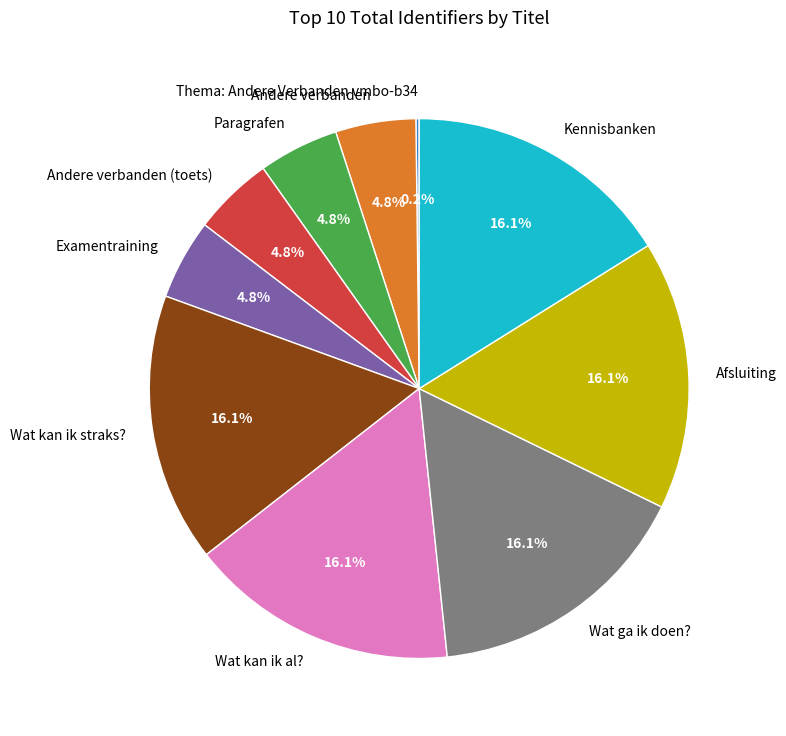

Is there a majority slice in this chart?

No